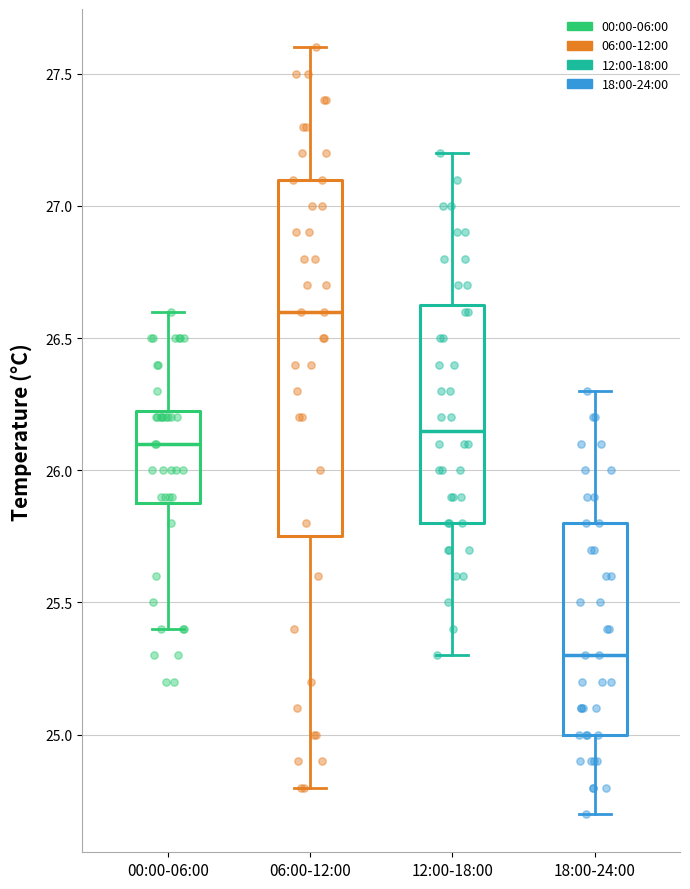

Which box's median line is the lowest?

18:00-24:00